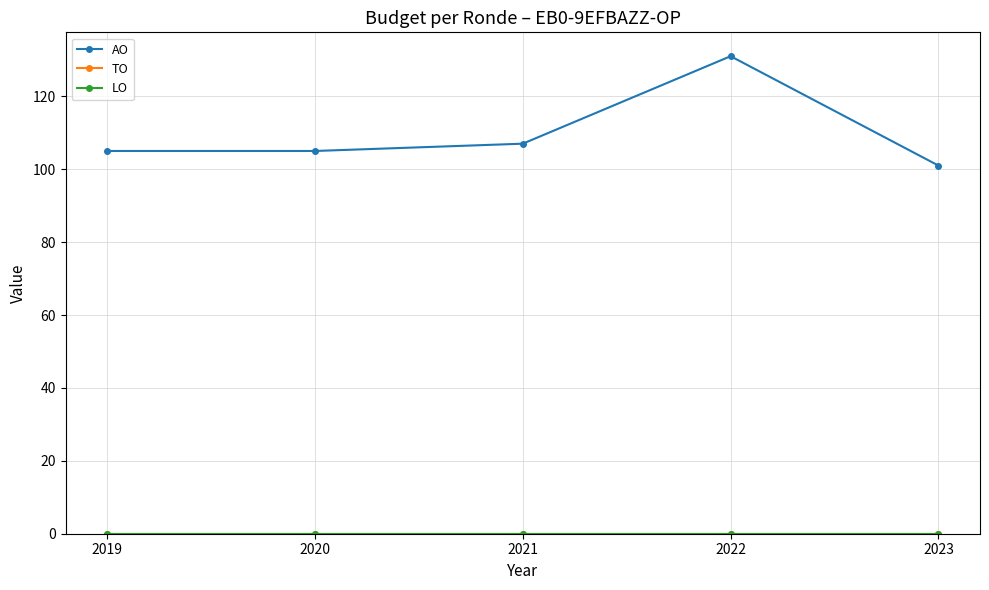

True or false: LO and AO cross at least once.

False